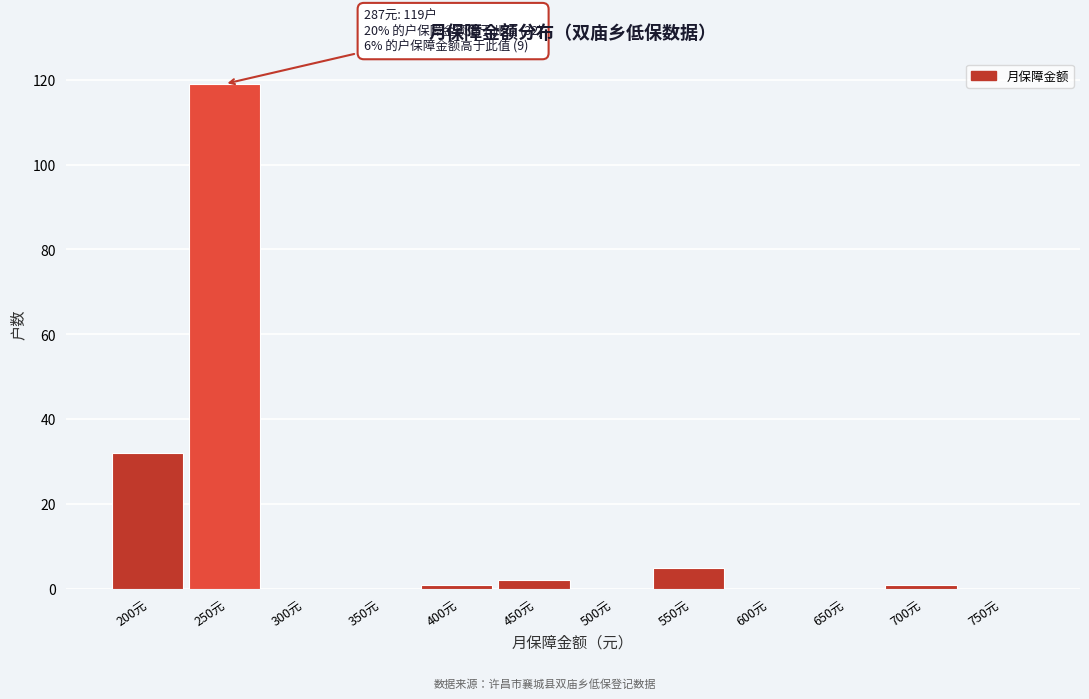

Reading right to left, transcribe all the data shown in this chart.

750元=0	700元=1	650元=0	600元=0	550元=5	500元=0	450元=2	400元=1	350元=0	300元=0	250元=119	200元=32